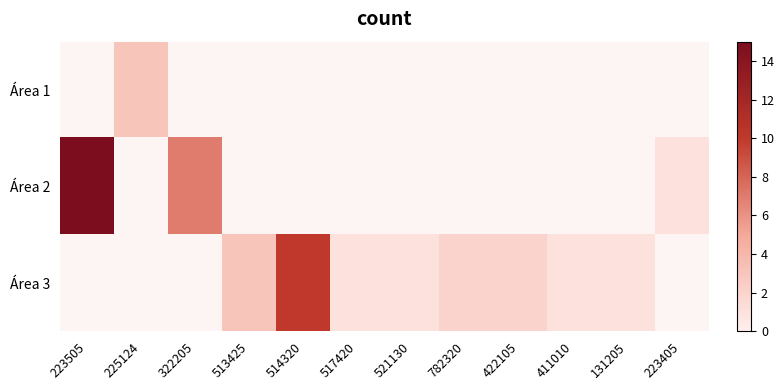

What is the minimum value shown in the chart?

1.0